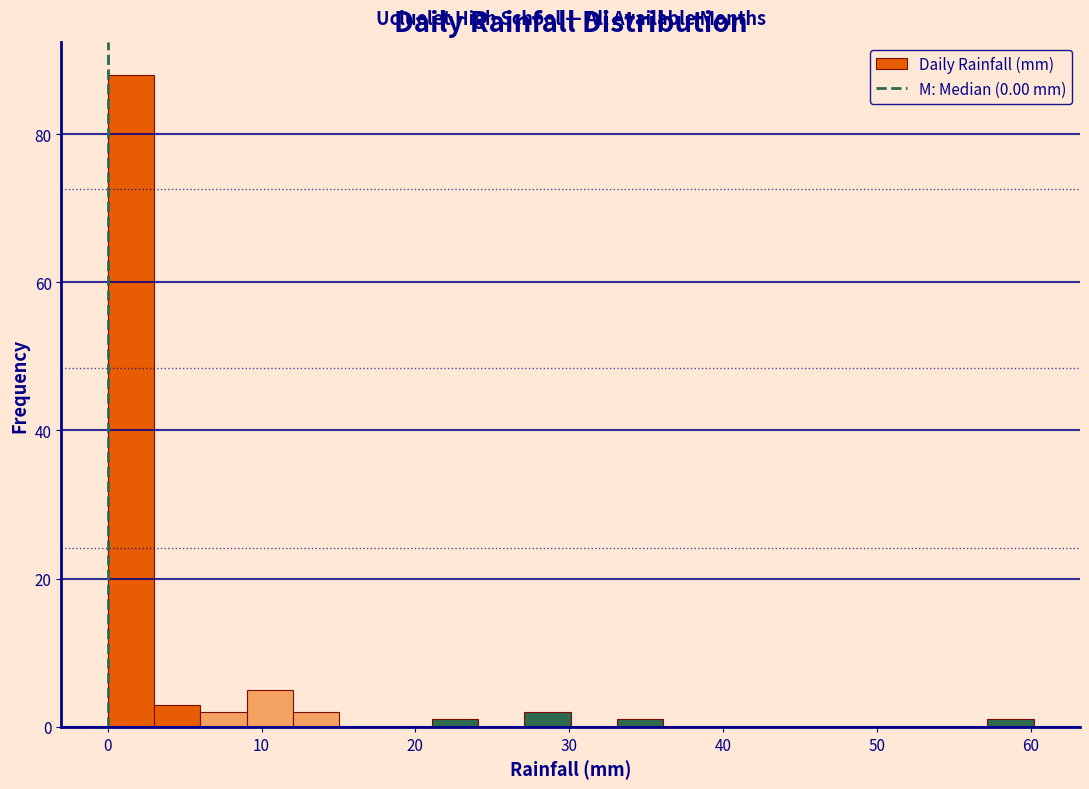

Read against the x-axis, roughly where is the centre of the tallest bar?

2